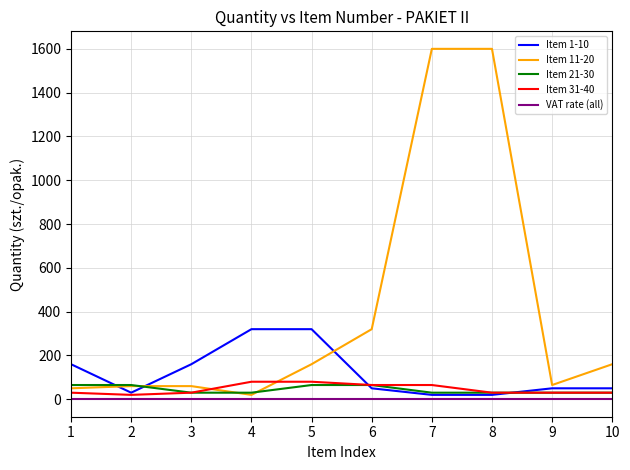

Which series has the largest total across all categories?

Item 11-20